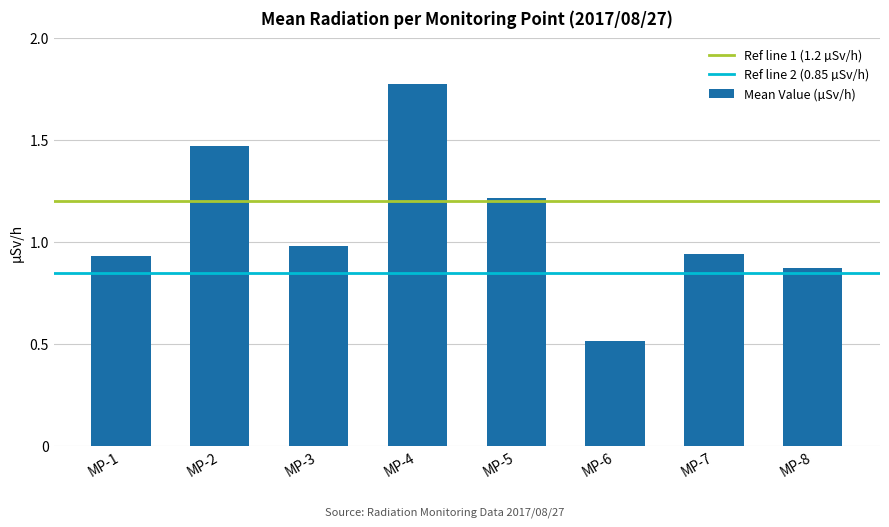

Read the value at MP-6.

0.5